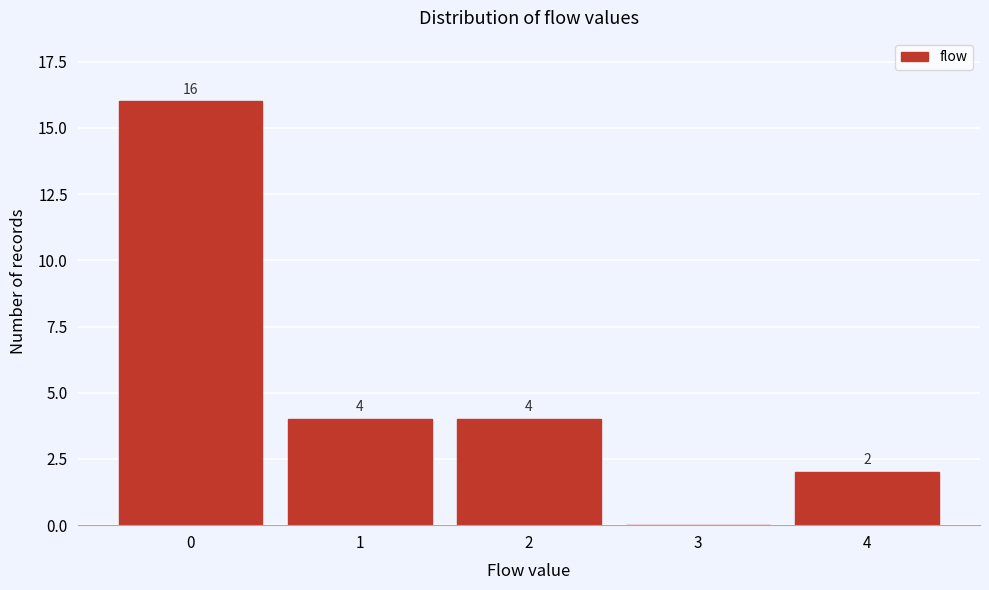

Reading left to right, what are all the values shown in this chart?

0=16	1=4	2=4	3=0	4=2